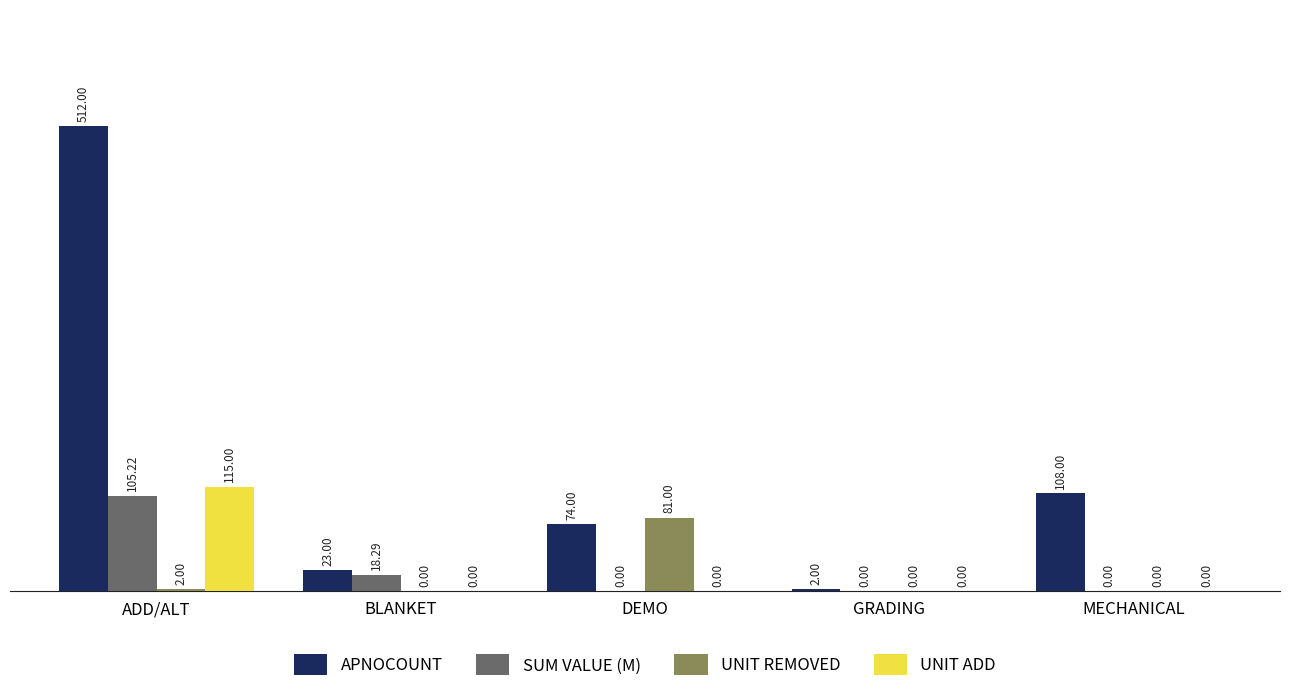

Does the chart contain stacked bars?

No